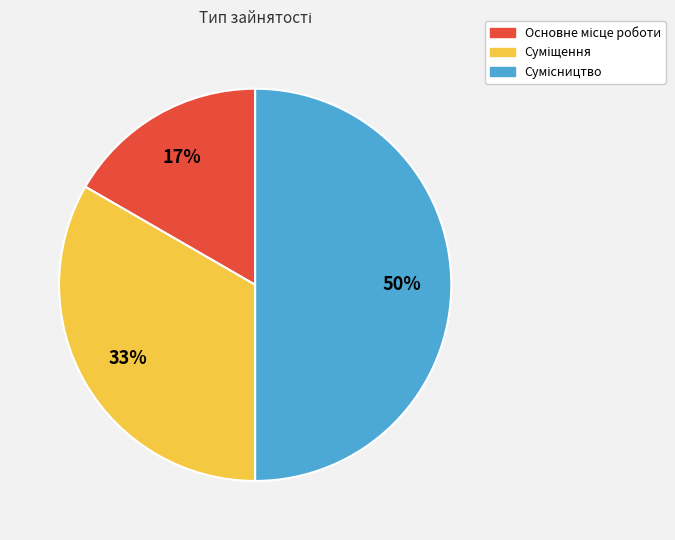

How many segments does this pie chart have?

3